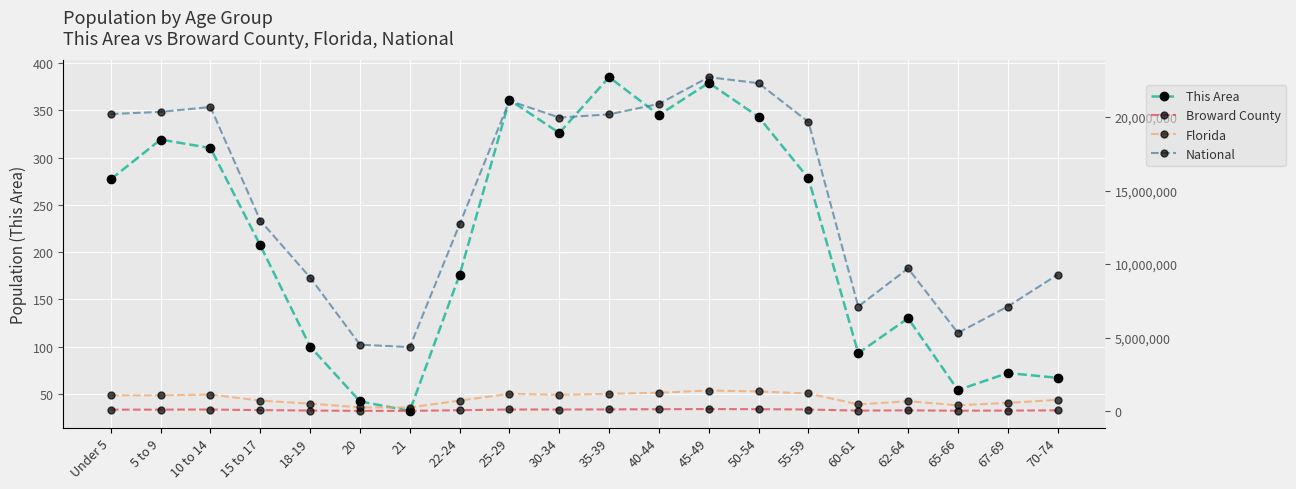

Which series has the widest spread of values?

National